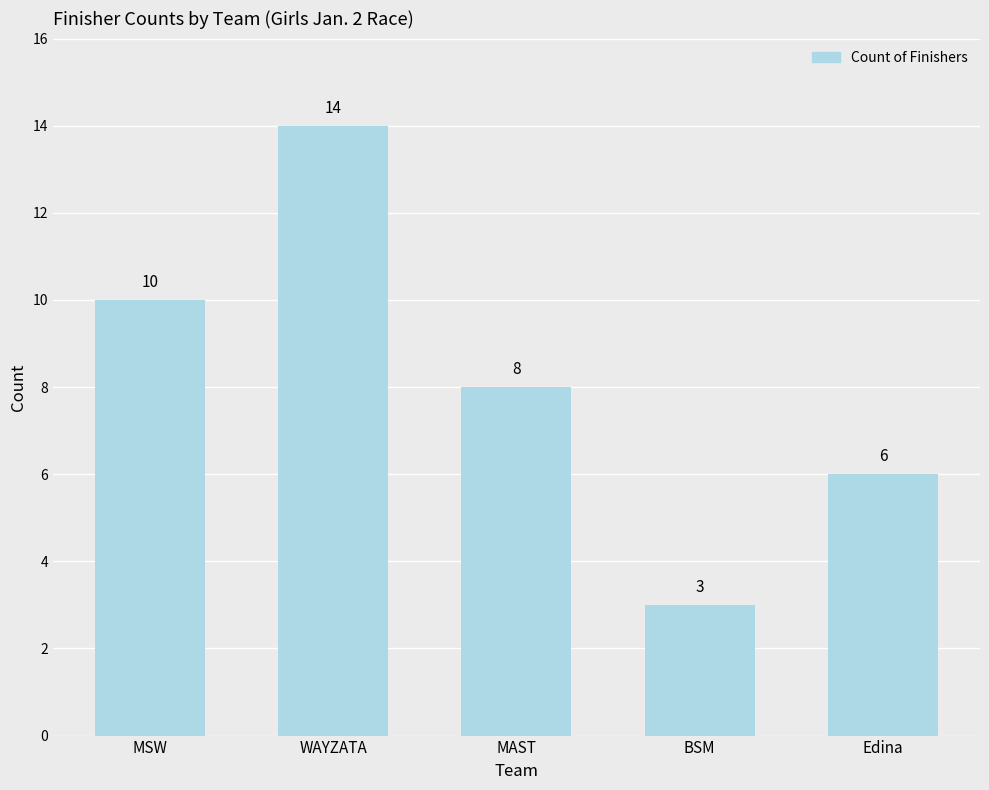

How many categories are shown in the chart?

5